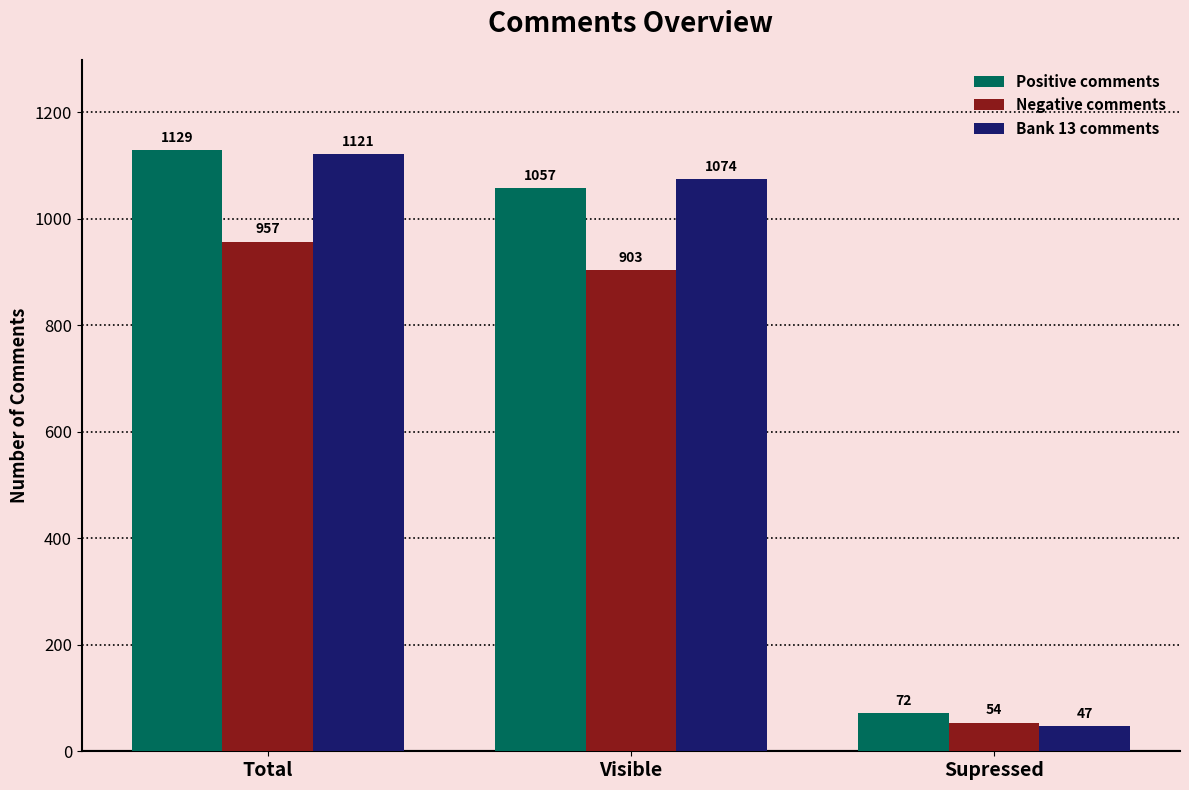

Which series changed the most between Total and Supressed?

Bank 13 comments